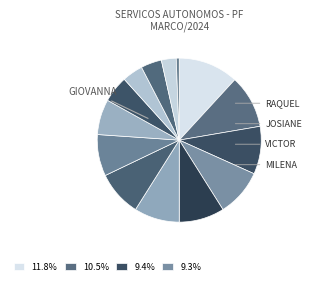

How many slices are in this pie chart?

14